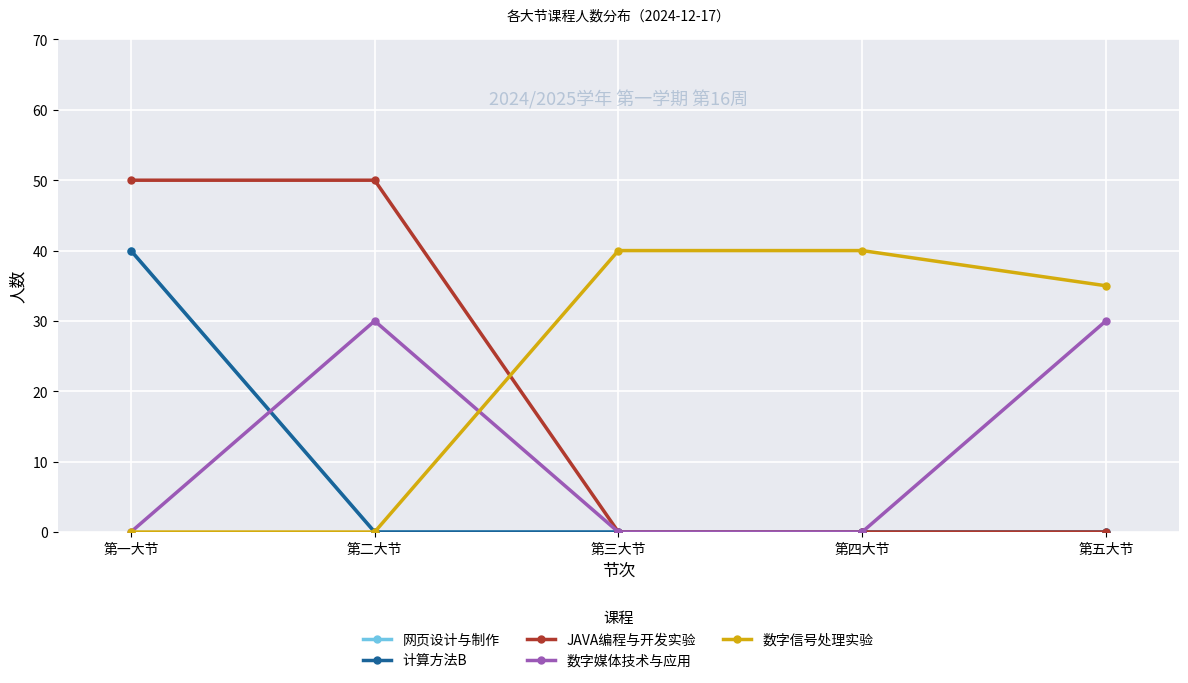

What is the label of the 3rd point from the right?

第三大节